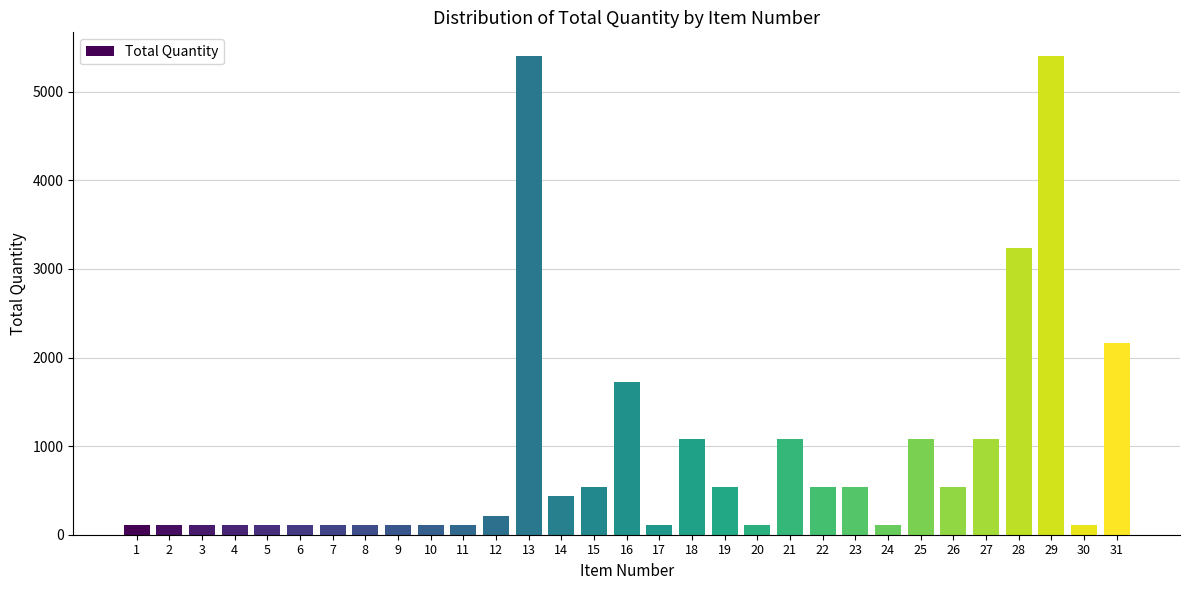

Is it true that the value at 25 is 1080?

True